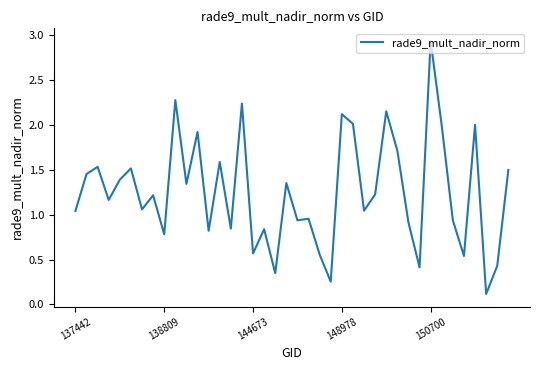

What is the difference between the maximum and minimum values?

2.8